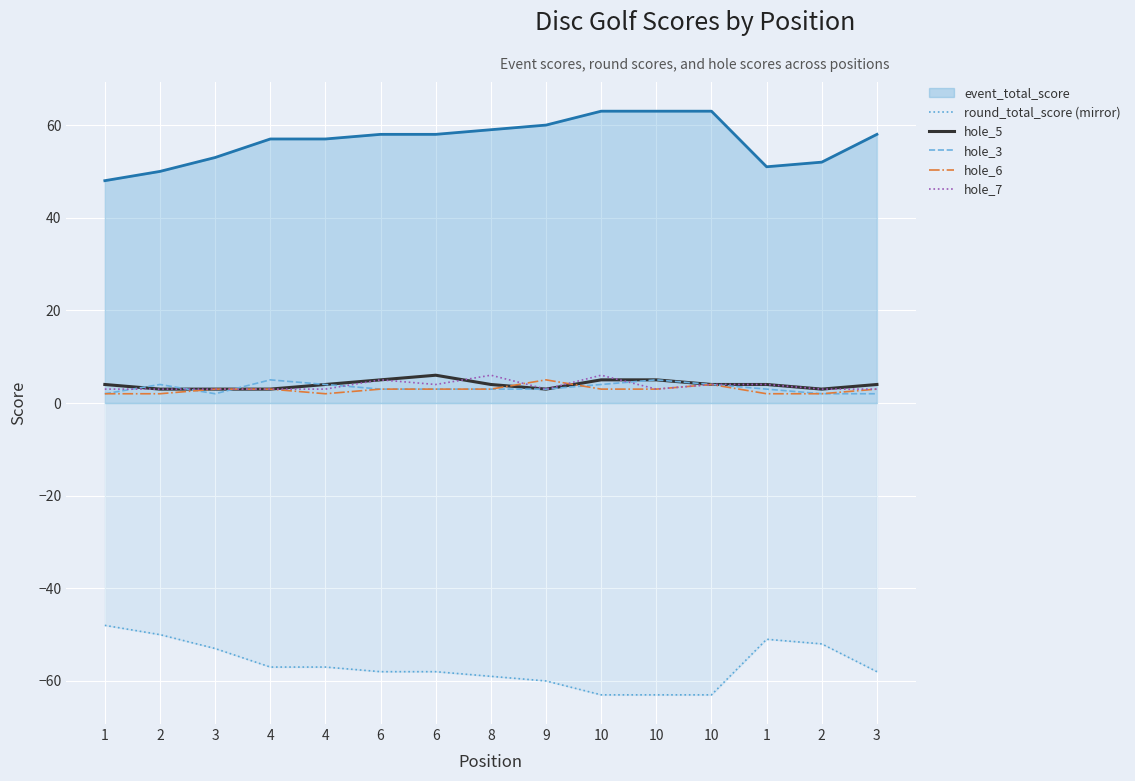

Between 10 and 1, which series saw the biggest shift?

round_total_score (mirror)